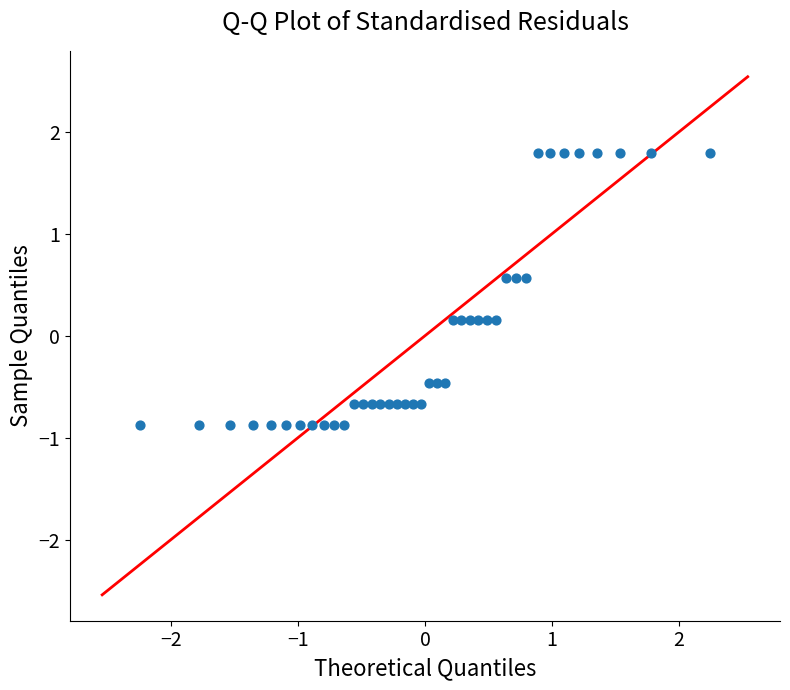

What is the range of X values (max minus min)?

4.5